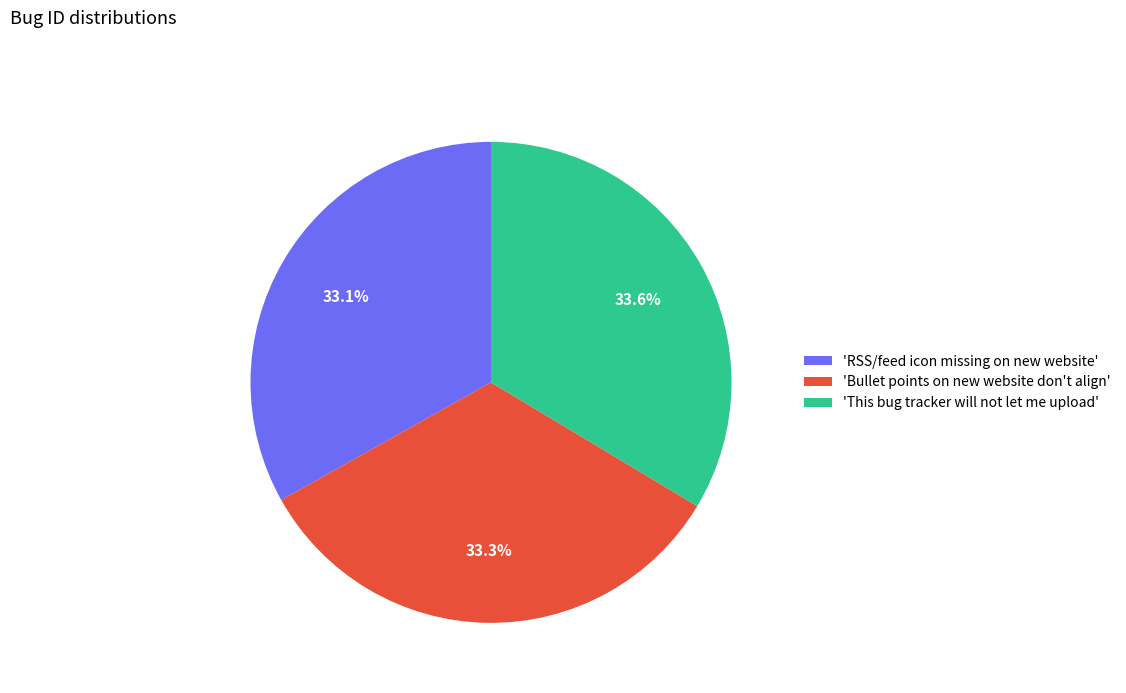

Approximately how many times larger is the value at 'RSS/feed icon missing on new website' compared to 'This bug tracker will not let me upload'?

1.0